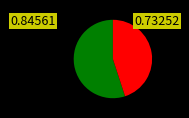

Is there a majority slice in this chart?

Yes